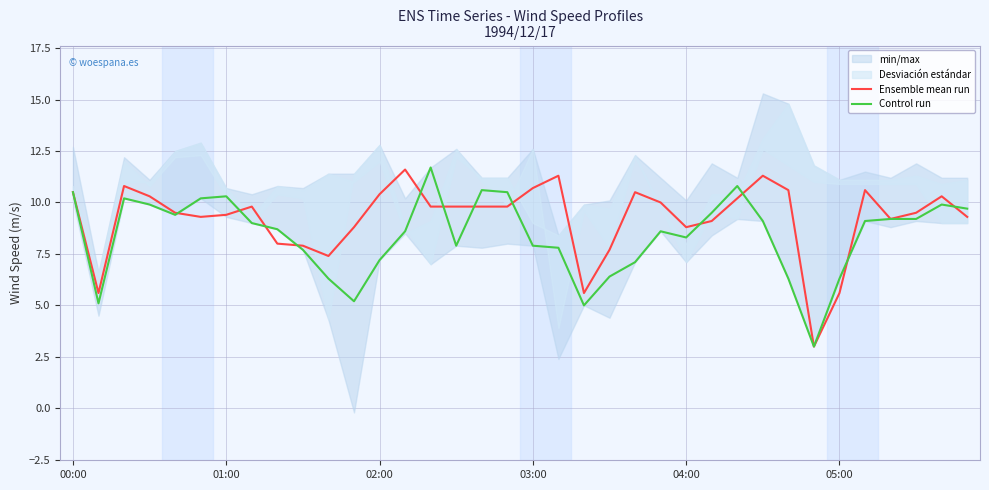

What is the highest value of the Ensemble mean run series?

11.6